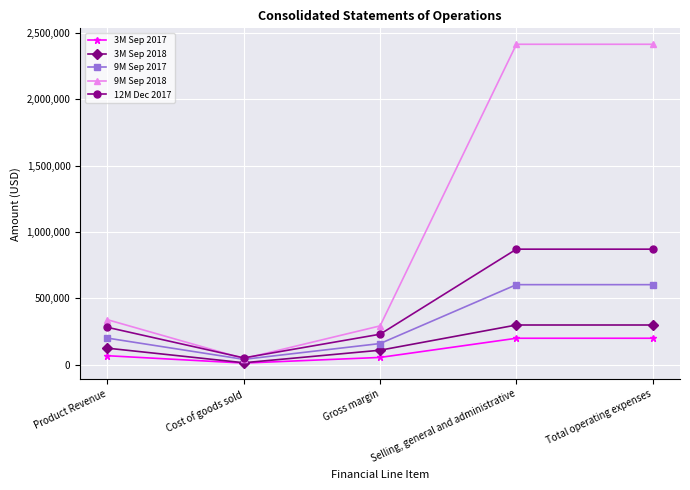

Reading left to right, what are all the values shown in this chart?

3M Sep 2017: 68220	12827	55393	199691	199691
3M Sep 2018: 125035	15369	109666	299548	299548
9M Sep 2017: 200790	40866	159924	603336	603336
9M Sep 2018: 339385	46503	292882	2413493	2413493
12M Dec 2017: 282145	51954	230191	870612	870612